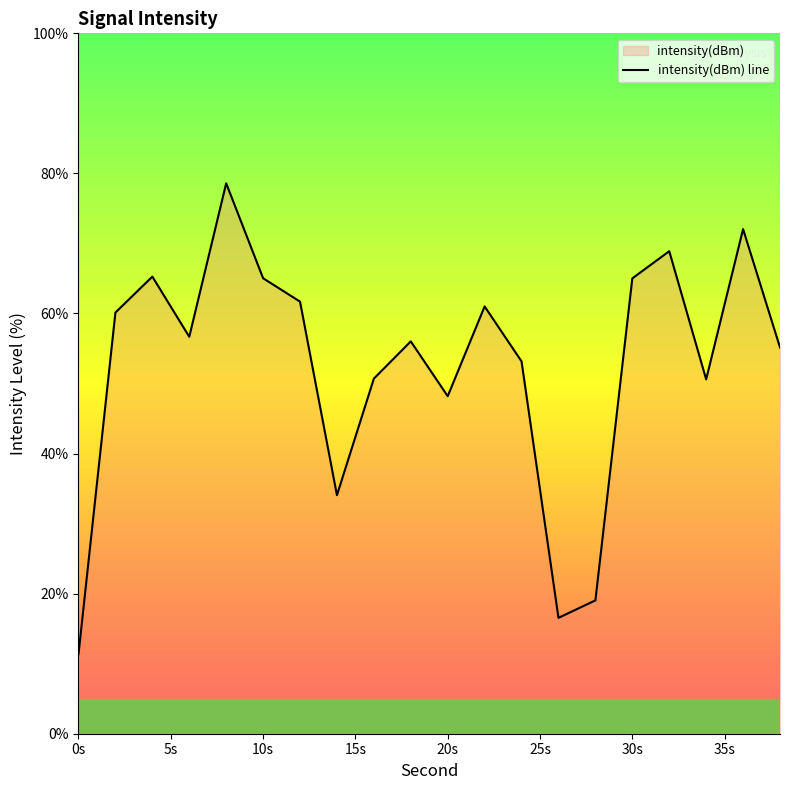

What is the average value?

52.5